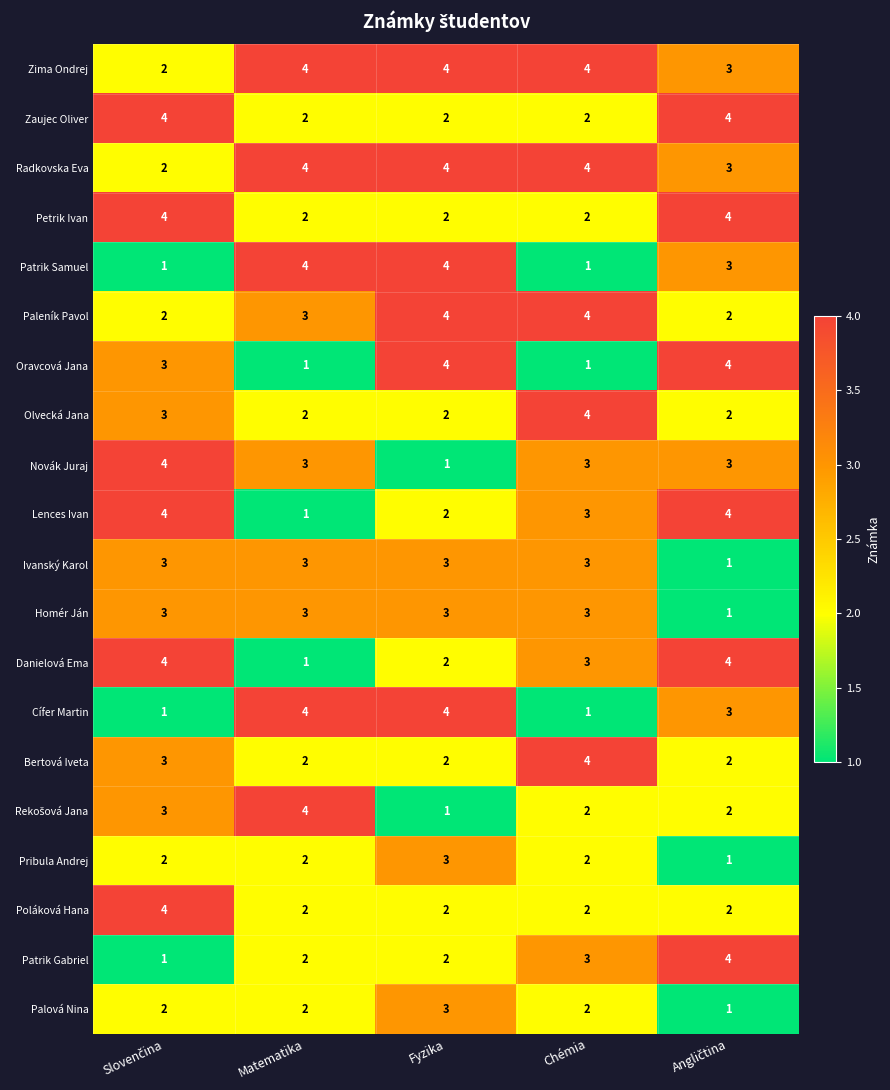

What is the maximum value shown in the chart?

4